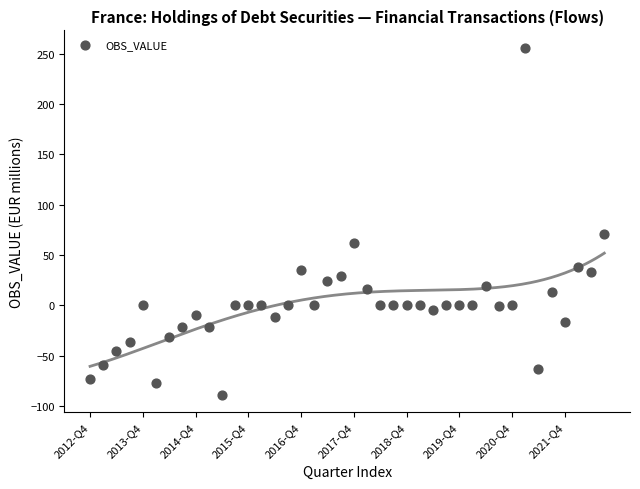

What Y value in the scatter plot is closest to 83?

71